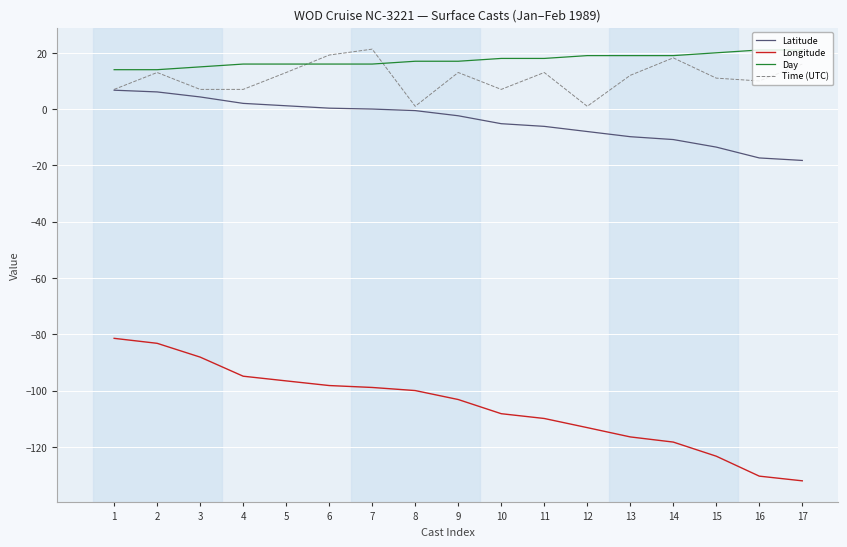

Does the chart display data point markers on the line(s)?

No